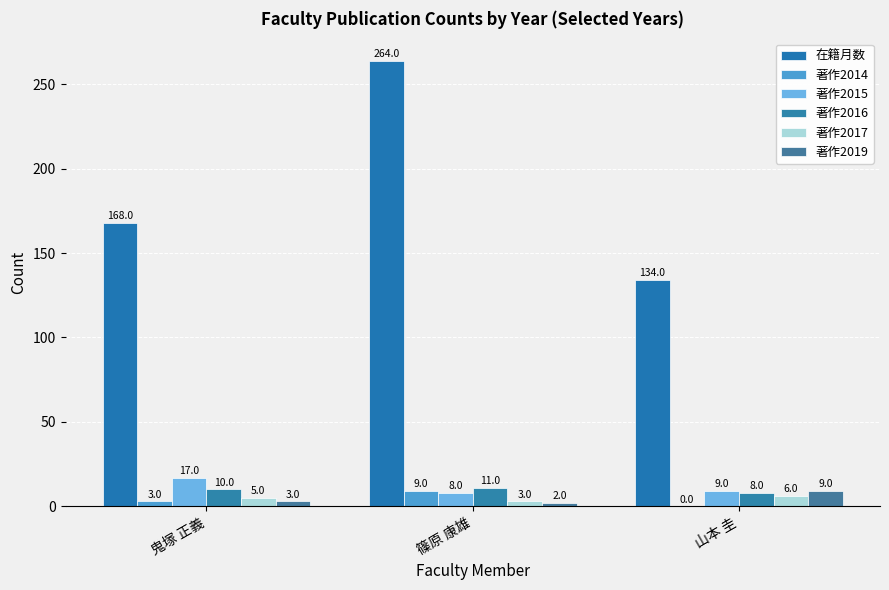

Count the 著作2016 values in the range 8 to 11.

3